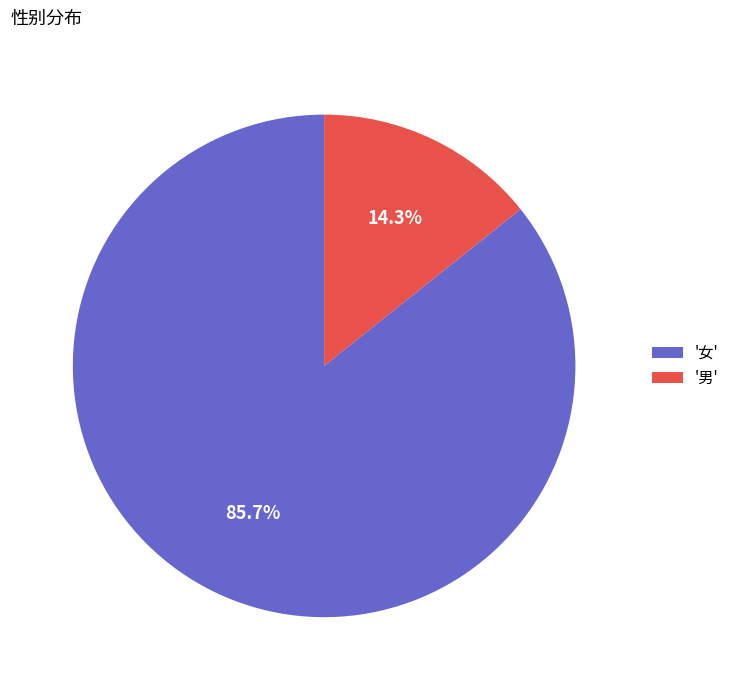

What portion of the pie excludes '男'?

85.7%